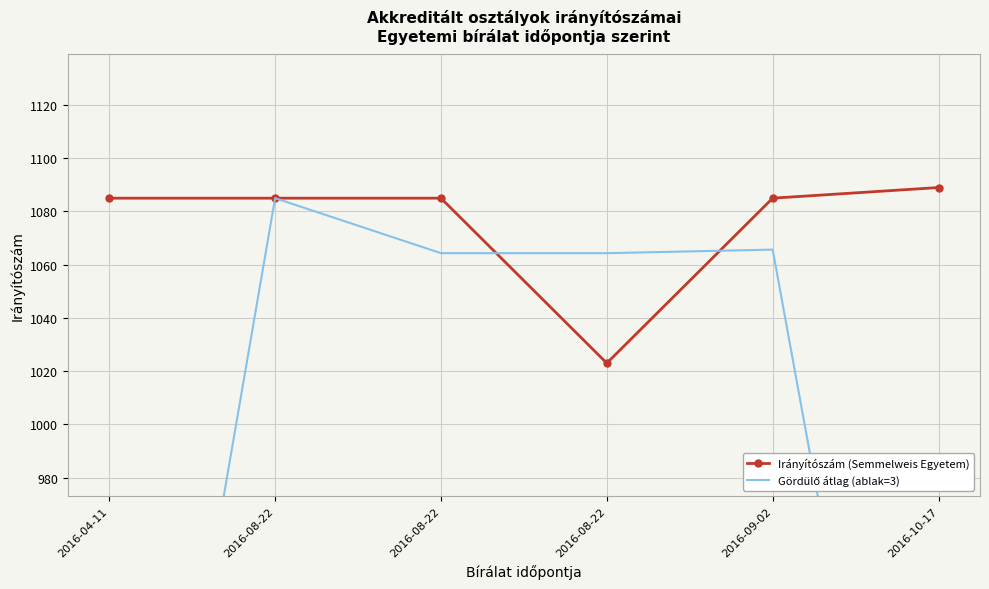

At which category is the sum across all series the highest?

2016-08-22